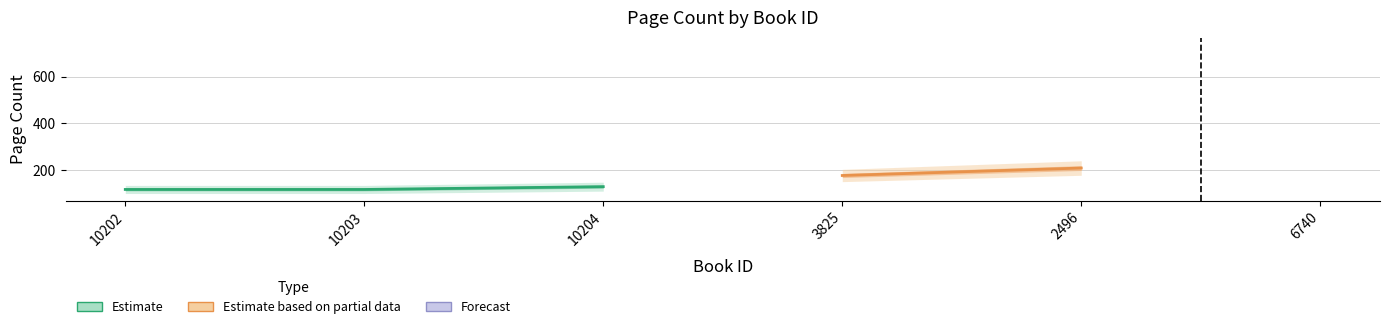

What is the sum of the values at 10203 and 10202?

232